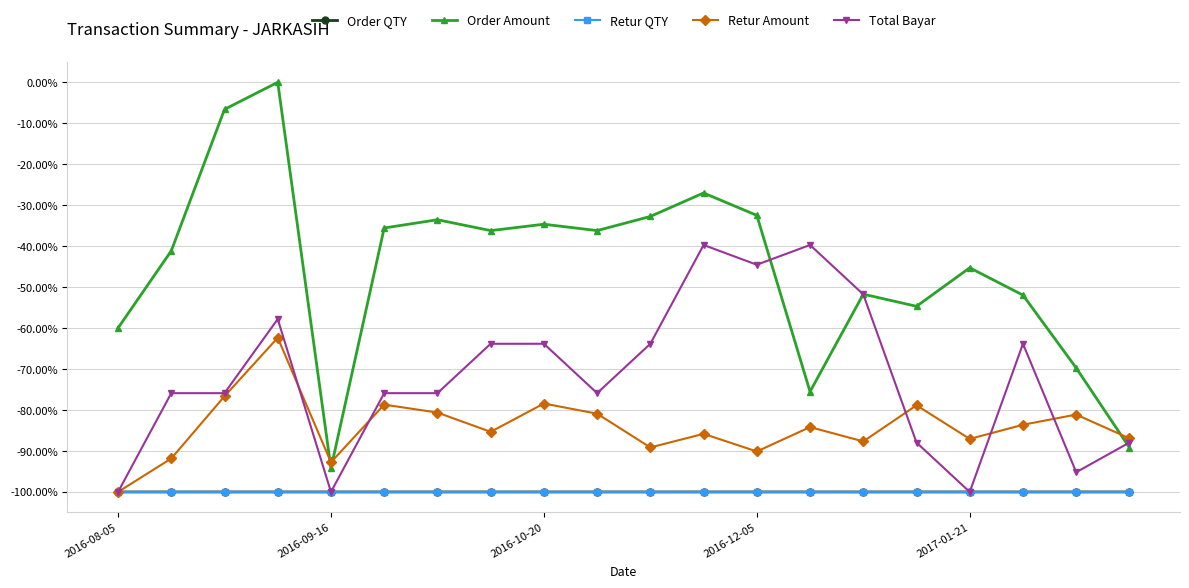

What is the highest value of the Order QTY series?

-100.0